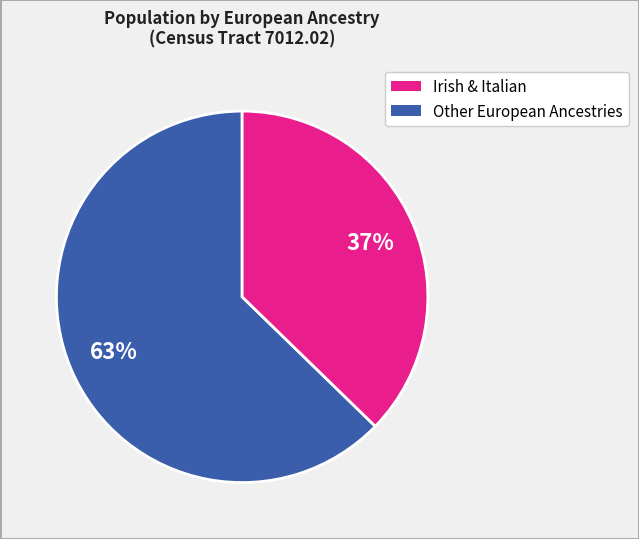

To the nearest percent, what is the average slice percentage?

50%